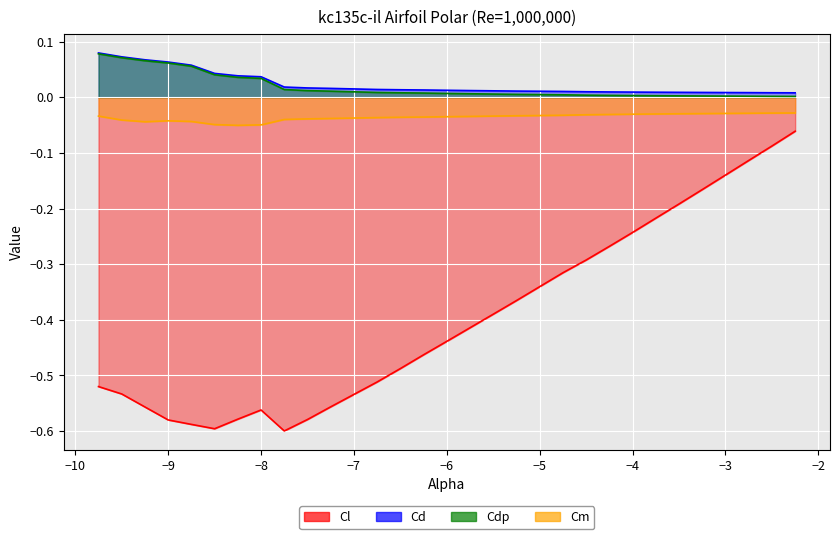

What position from the right is -4.5?

10